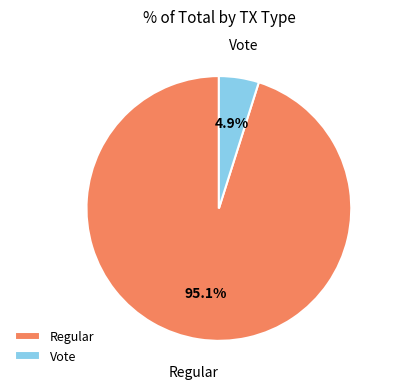

Which category accounts for the majority?

Regular